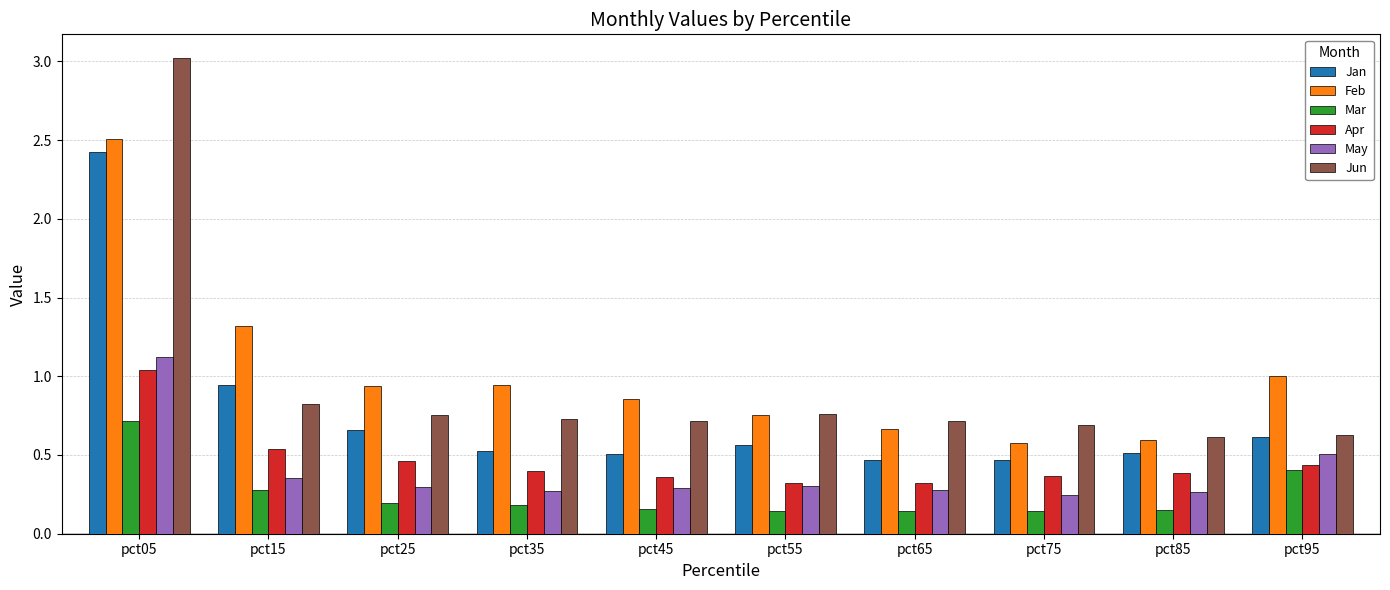

How many categories are shown in the chart?

10